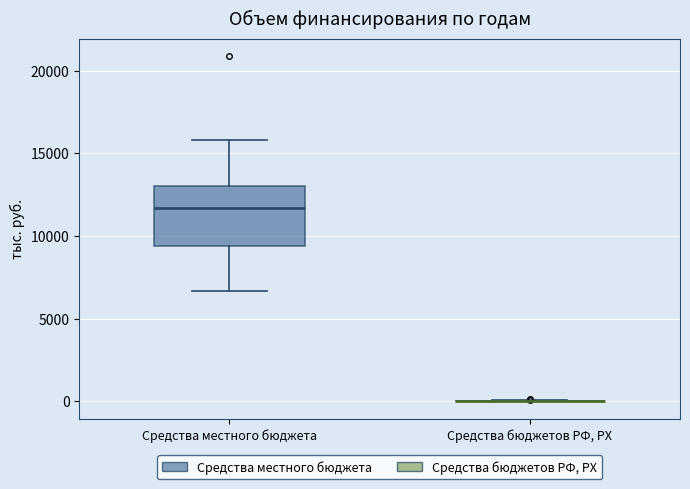

Comparing the boxes themselves (not the whiskers), which one is the tallest?

Средства местного бюджета